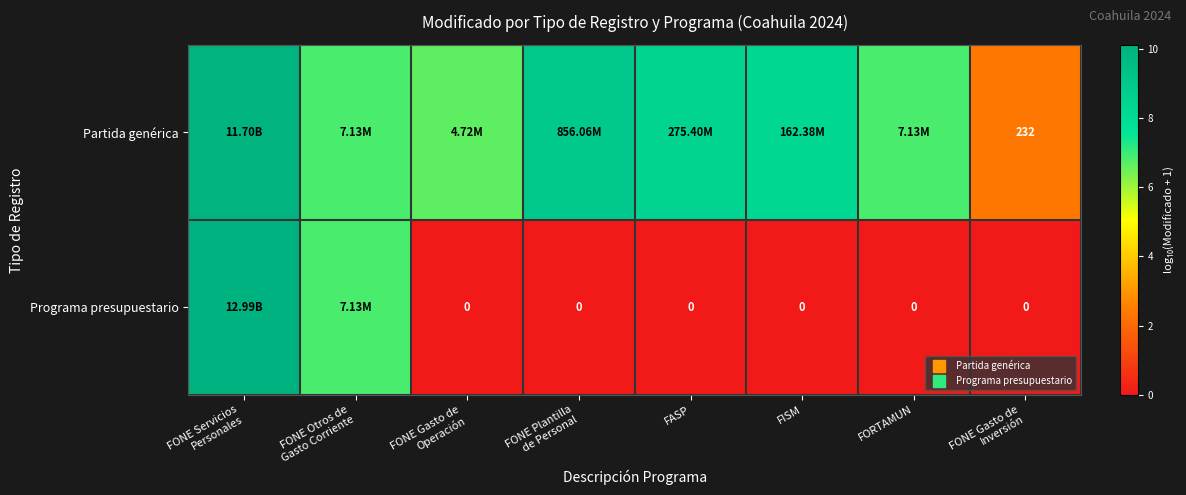

Is it true that Programa presupuestario equals 4.6 at FORTAMUN?

False